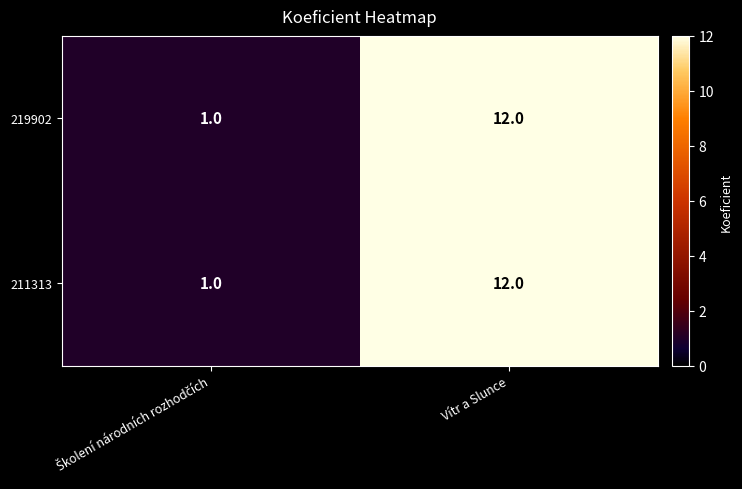

What is the total value across all series at Vítr a Slunce?

24